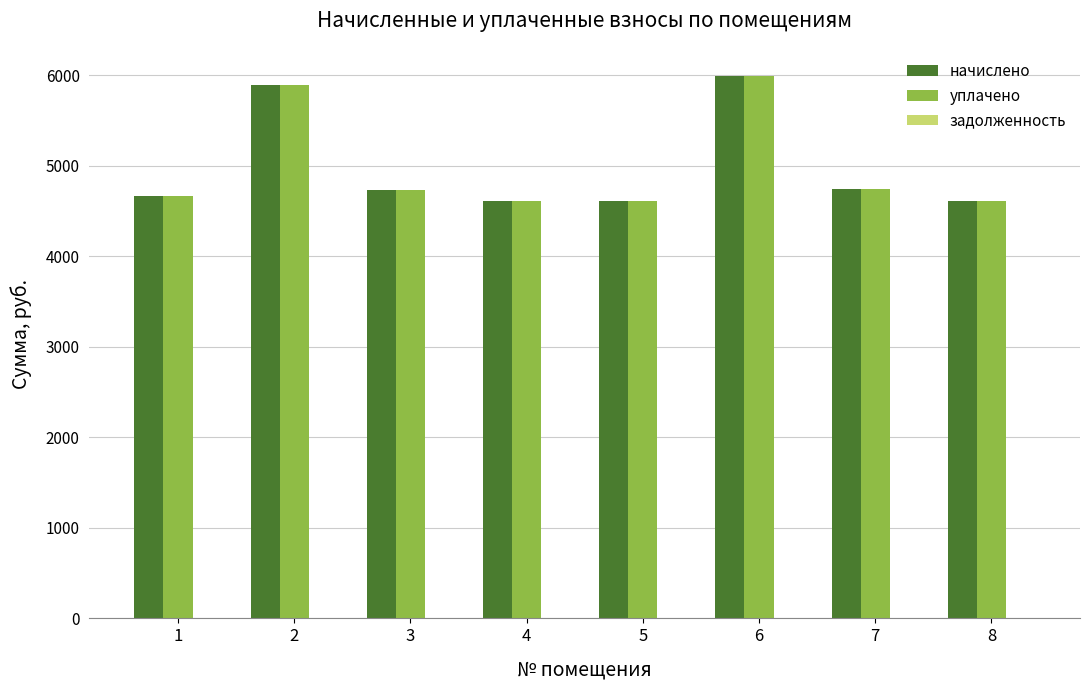

How many bars are there in each group?

2